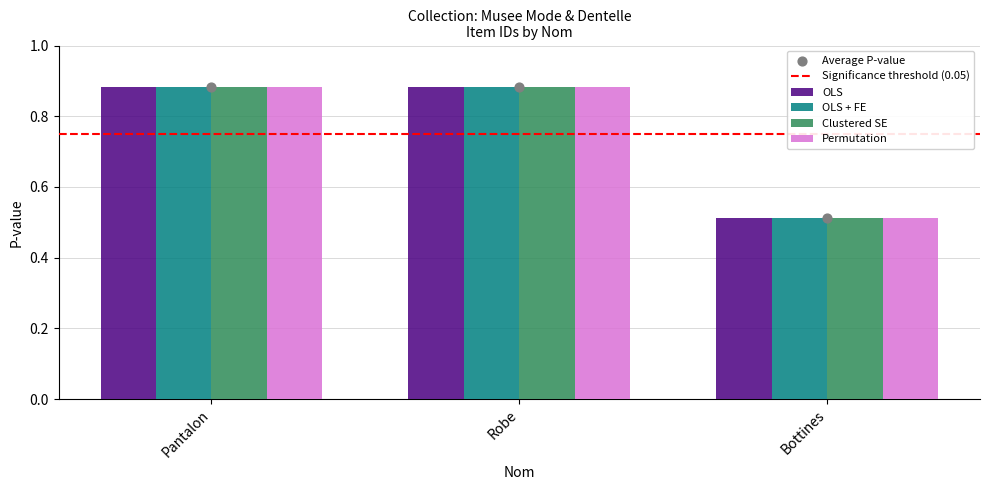

At which category is the sum across all series the highest?

Robe